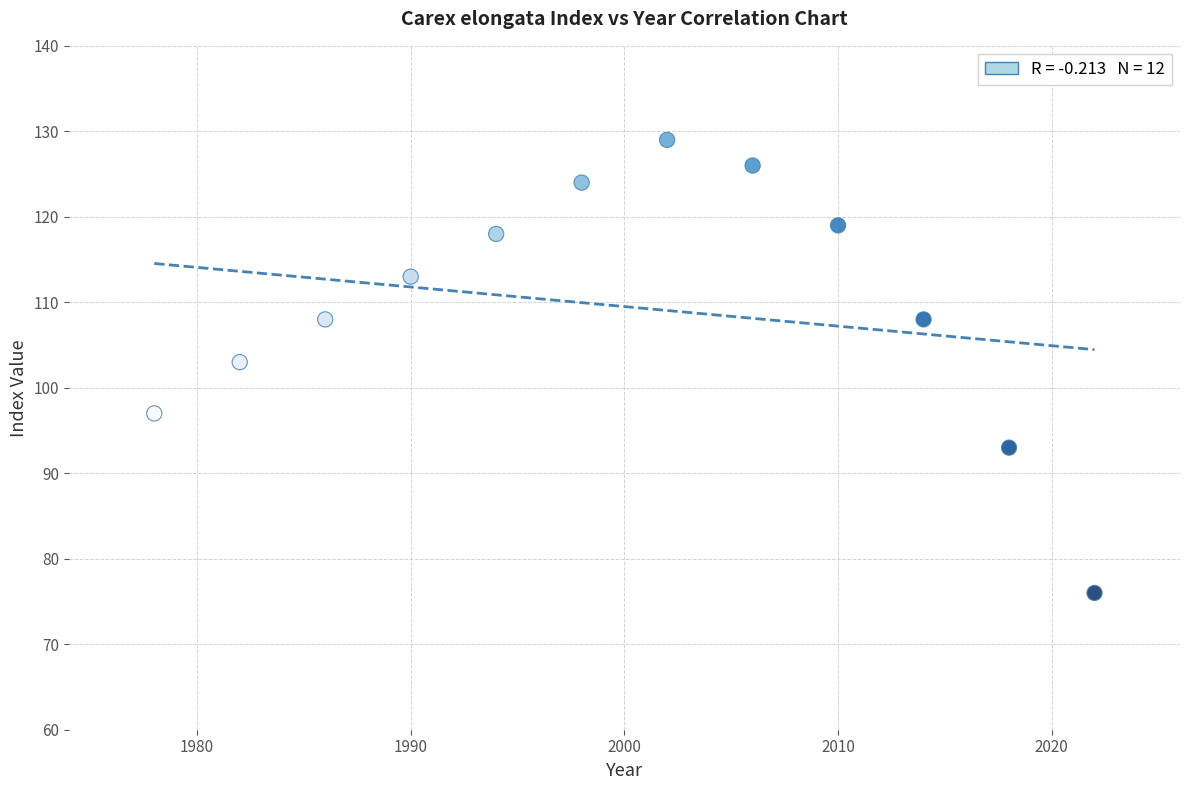

What Y value in the scatter plot is closest to 102?

103